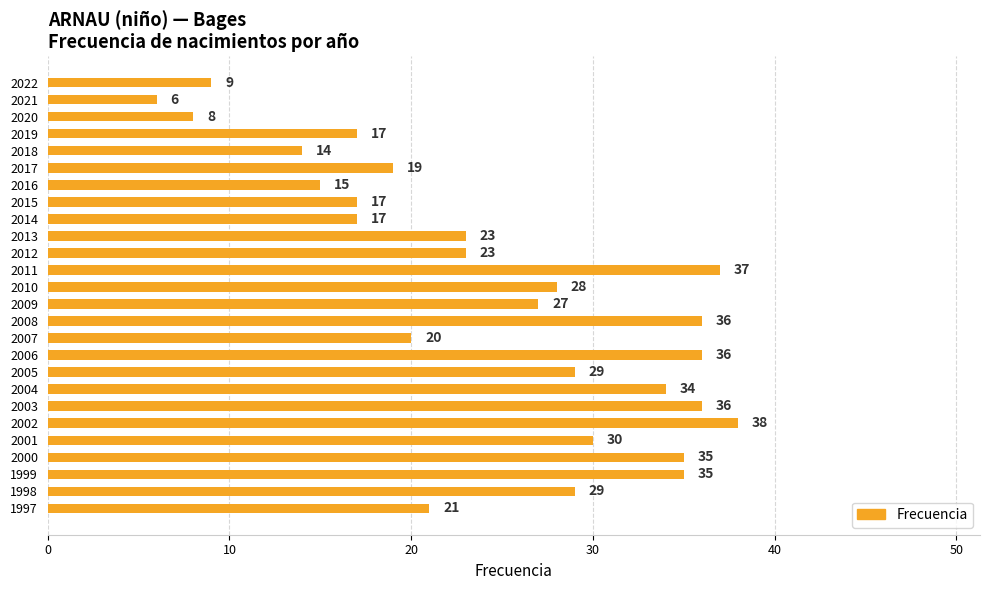

What is the sum of the values at 2009 and 2008?

63